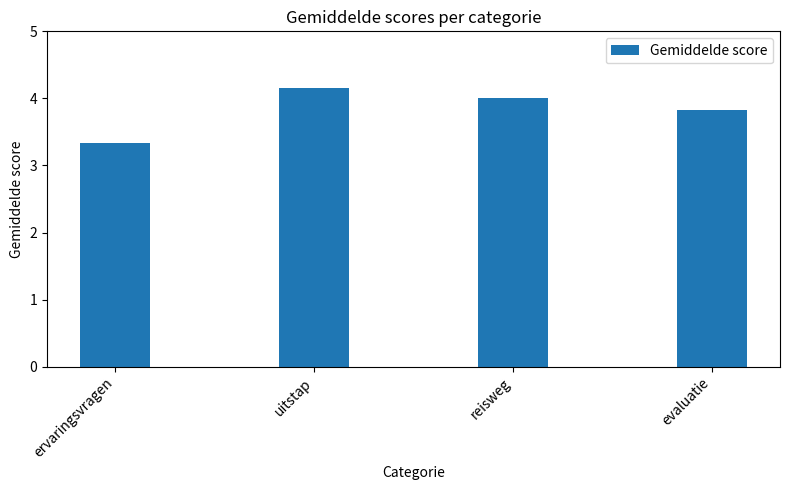

List the labels in order of value, smallest first.

ervaringsvragen, evaluatie, reisweg, uitstap